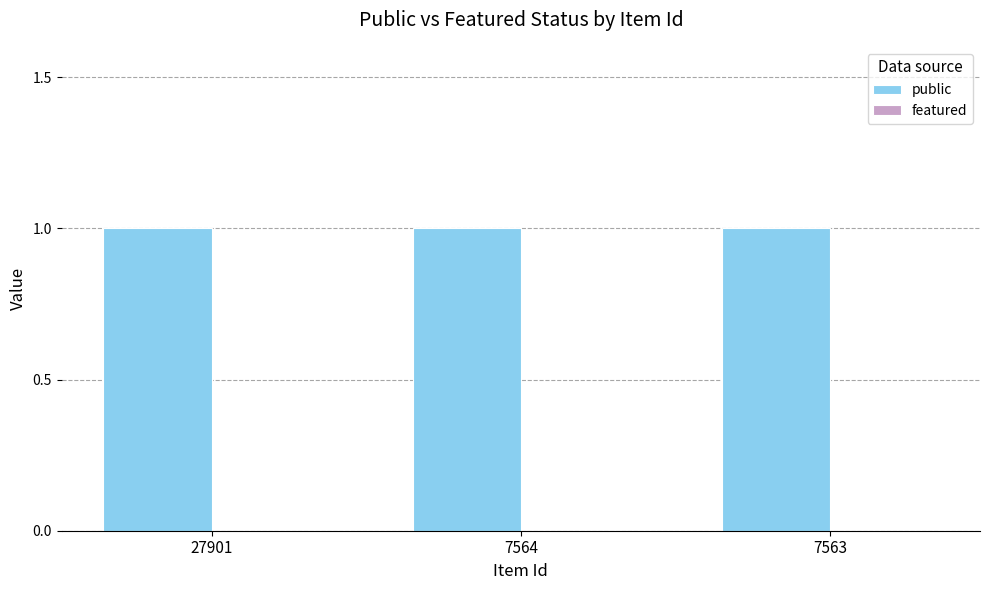

What is the total value across all series at 27901?

1